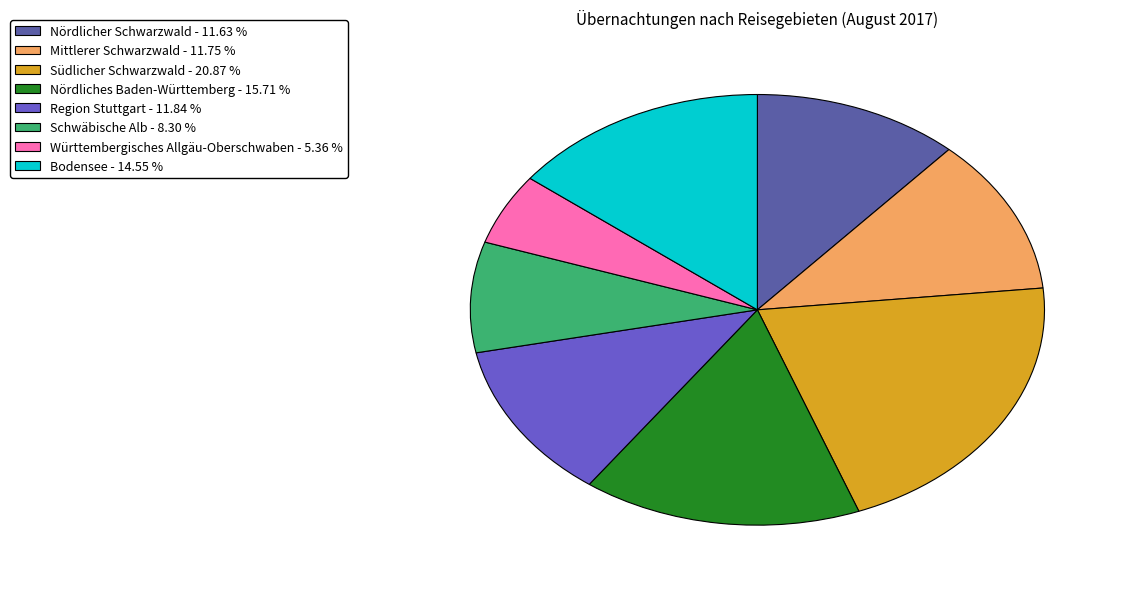

Approximately how many times larger is the value at Region Stuttgart compared to Schwäbische Alb?

1.4